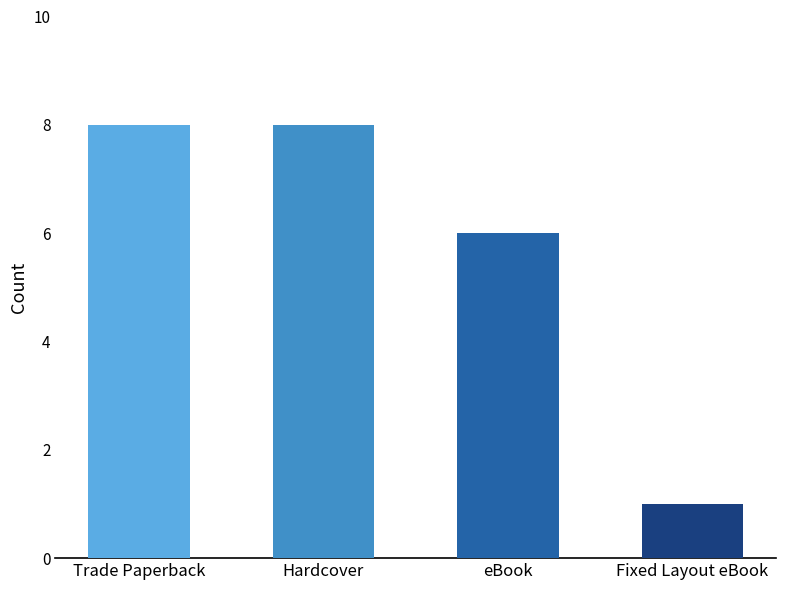

The value at Hardcover is 2. True or false?

False